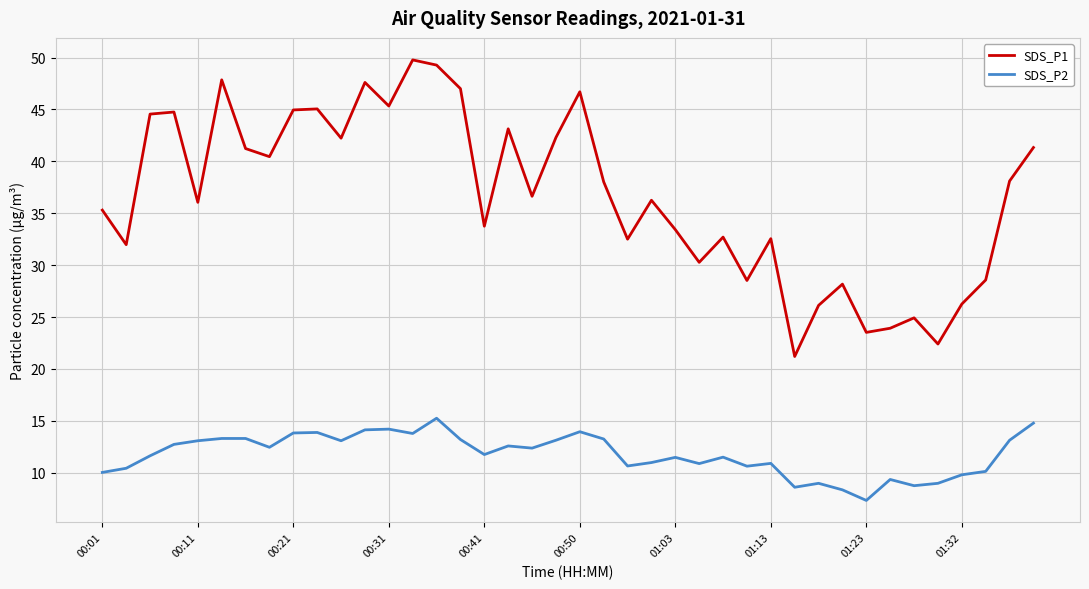

What is the difference between the maximum and minimum values in the SDS_P1 series?

28.6